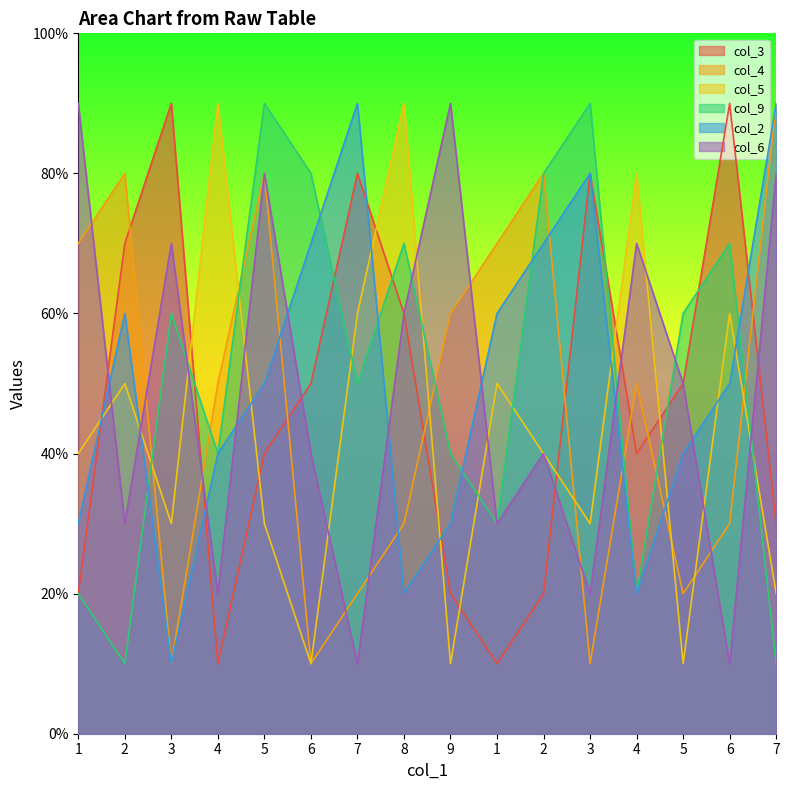

Which series has the largest total across all categories?

col_9